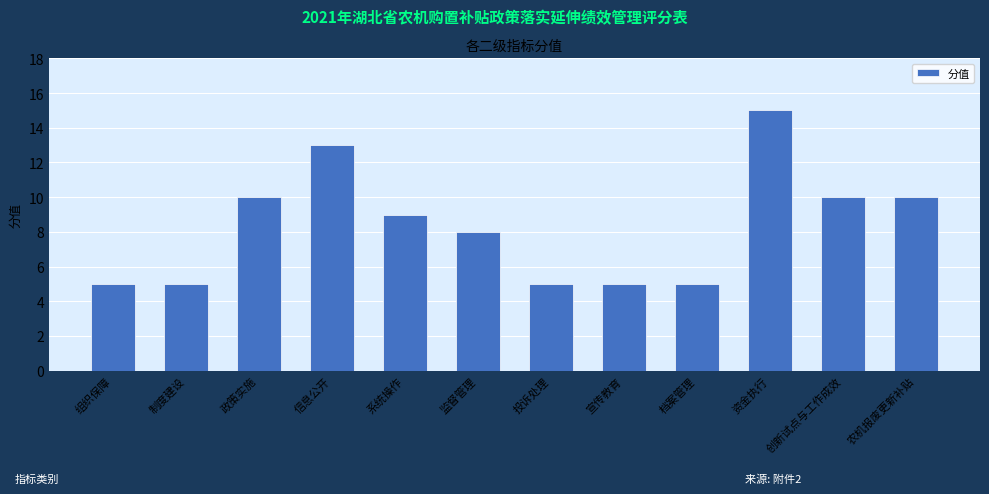

What is the smallest value displayed?

5